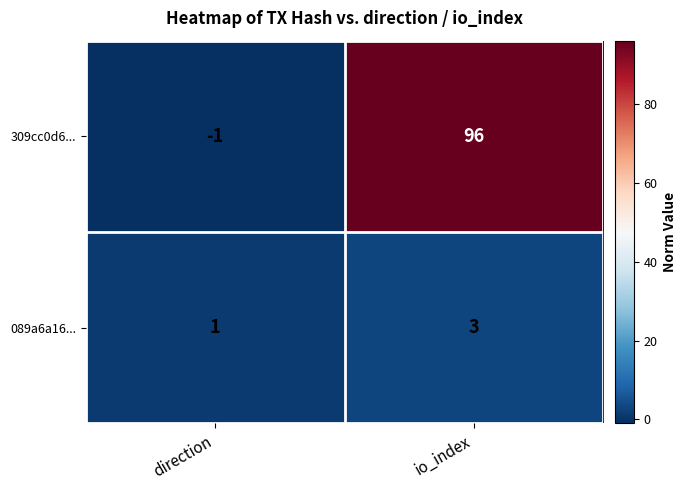

At which category is the sum across all series the highest?

io_index